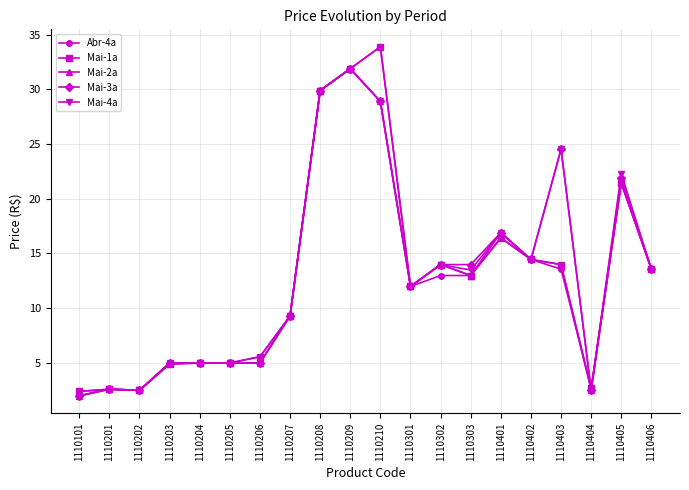

True or false: Abr-4a has a value of 6.9 at 1110205.

False